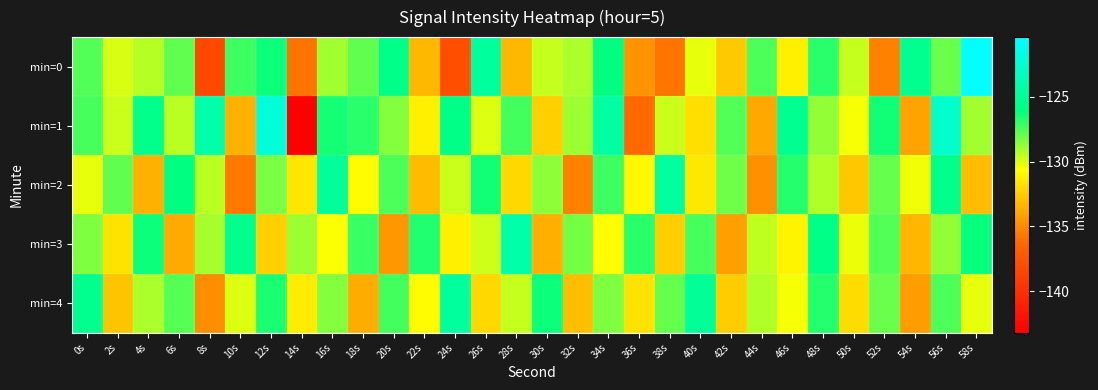

What is the spread (max minus min) of values at 8s?

14.1